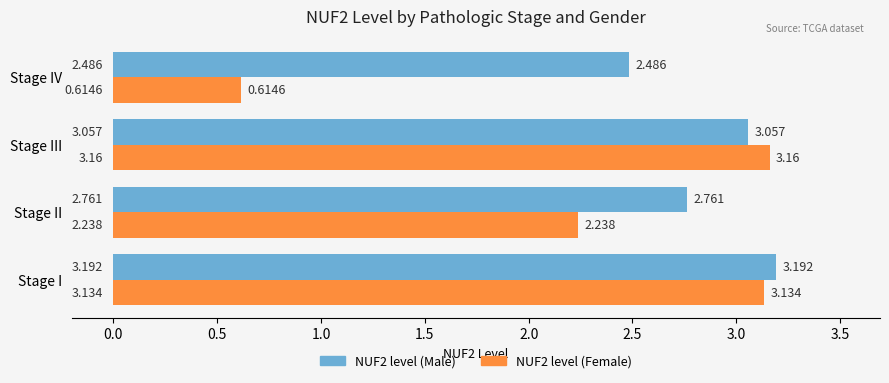

At which label is NUF2 level (Male) closest to 2?

Stage IV